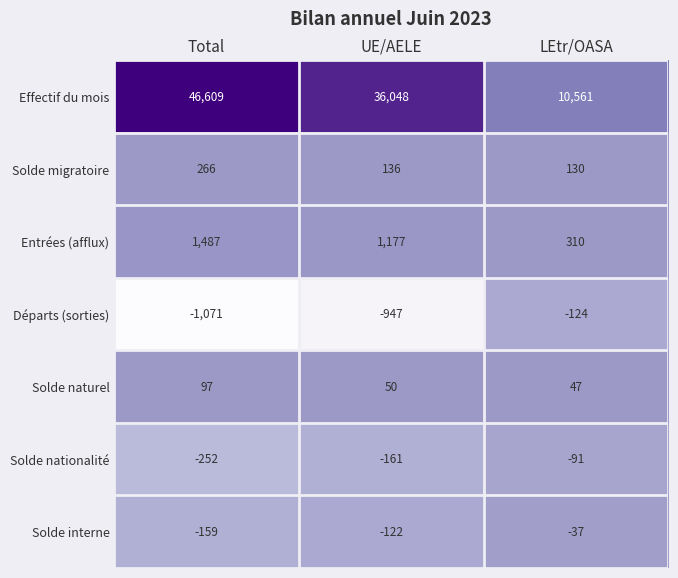

What value does the Entrées (afflux) series have at Total, to the nearest 100?

1500